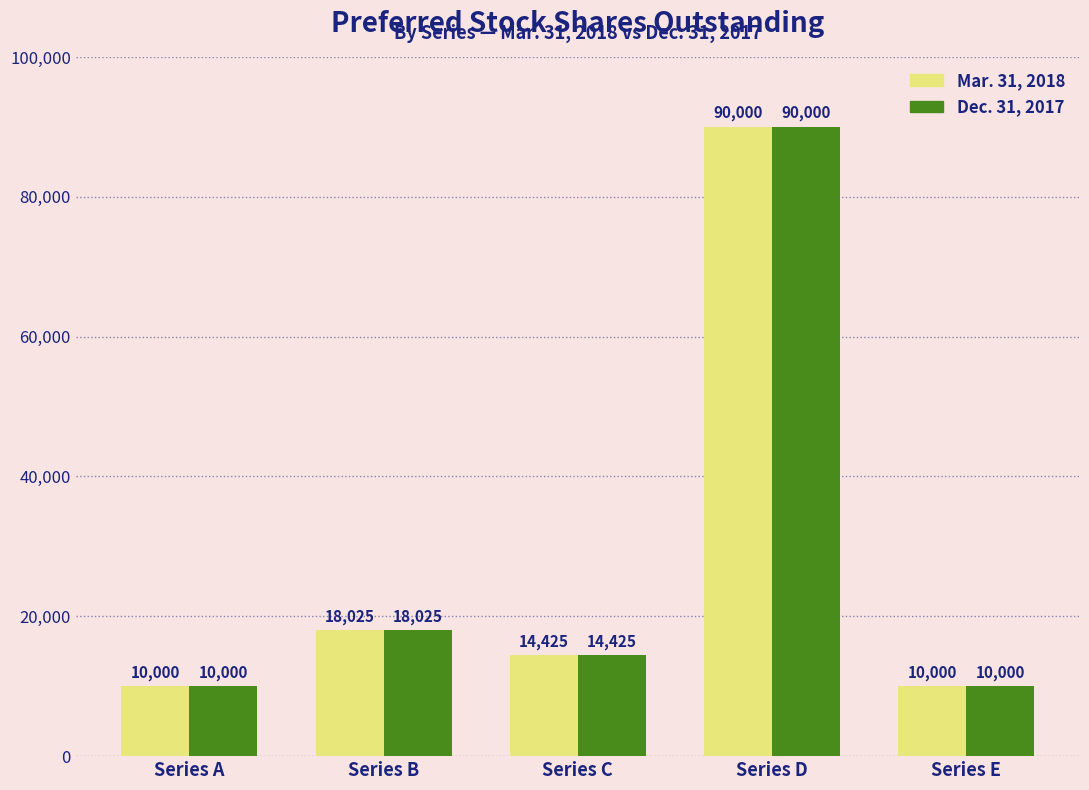

What are all the series names shown in the legend?

Mar. 31, 2018, Dec. 31, 2017